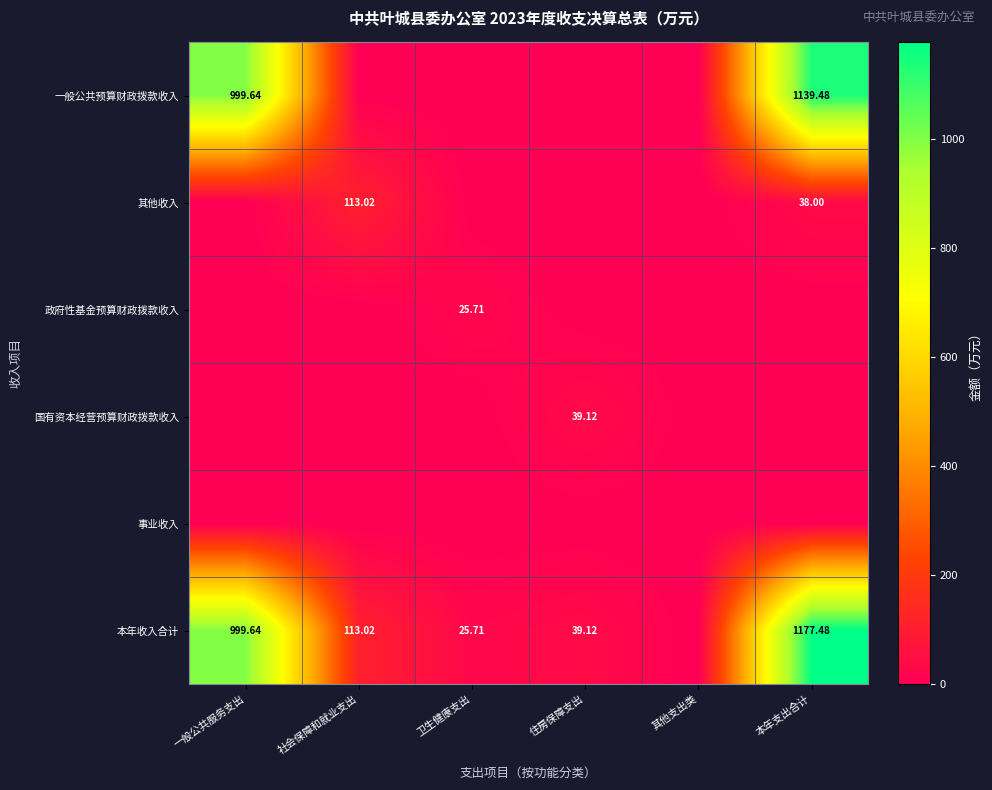

List the labels in order of 其他收入 value, smallest first.

一般公共服务支出, 卫生健康支出, 住房保障支出, 其他支出类, 本年支出合计, 社会保障和就业支出